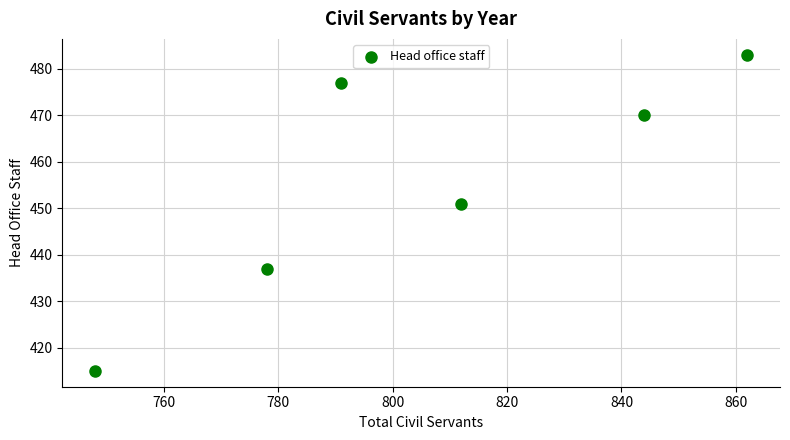

What is the average X value?

806